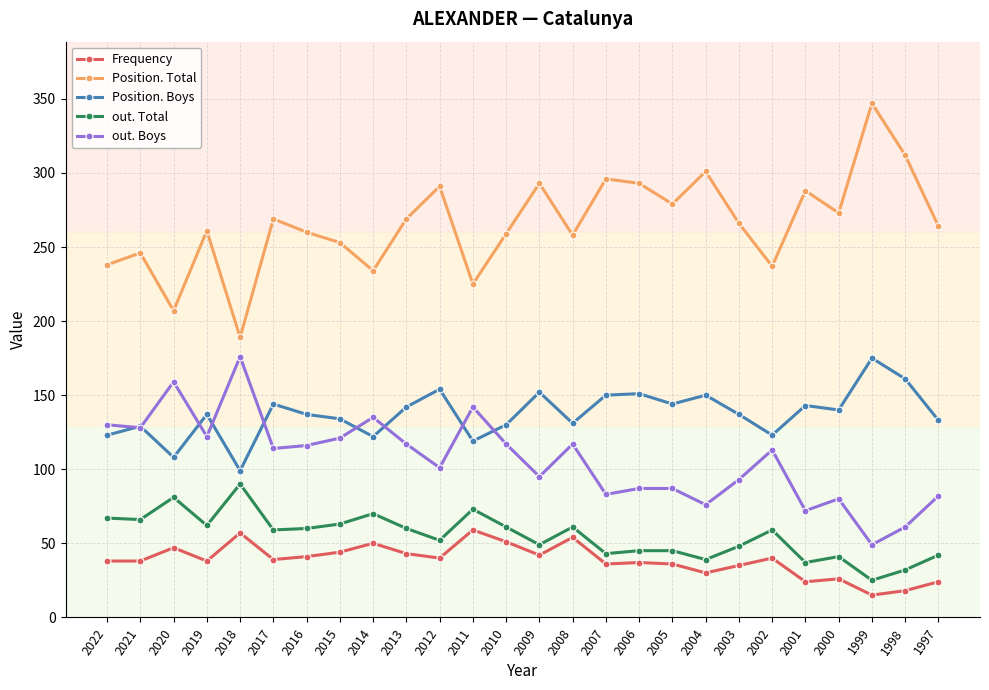

How many lines are shown in the chart?

5